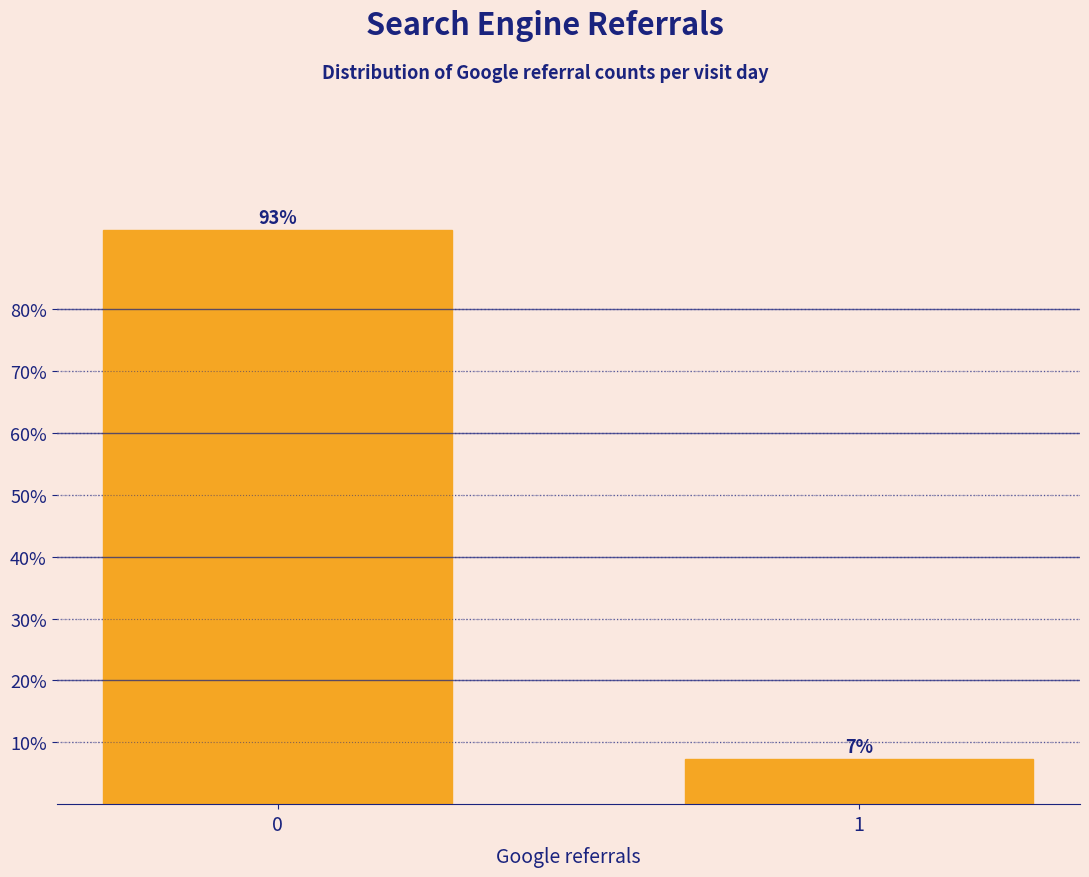

What is the value of the 1st bar from the left?

92.8